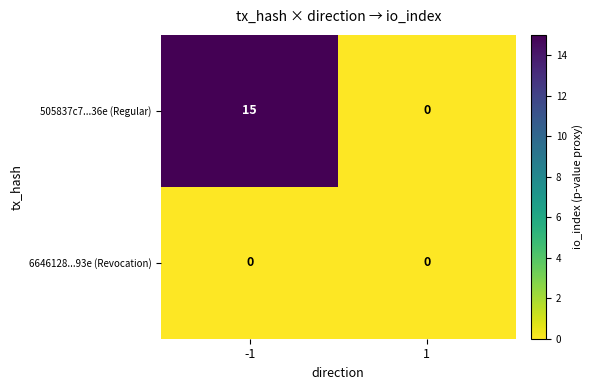

The value of 6646128...93e (Revocation) at -1 is 0. True or false?

True